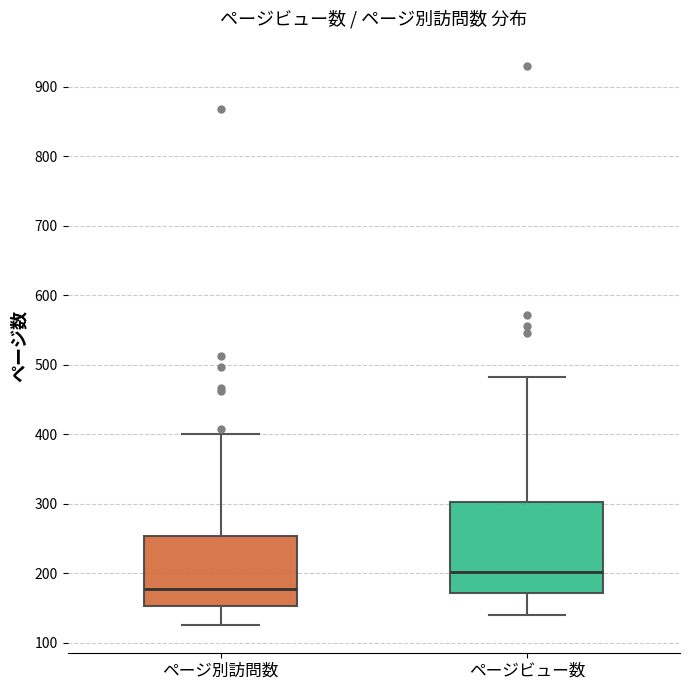

Which box has the highest median line?

ページビュー数